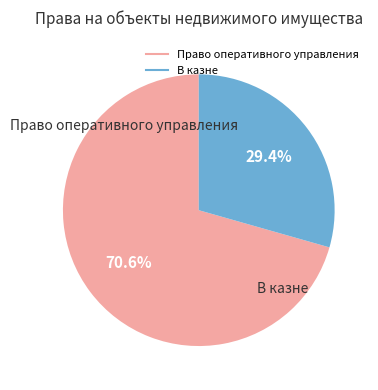

What portion of the pie excludes Право оперативного управления?

29.4%